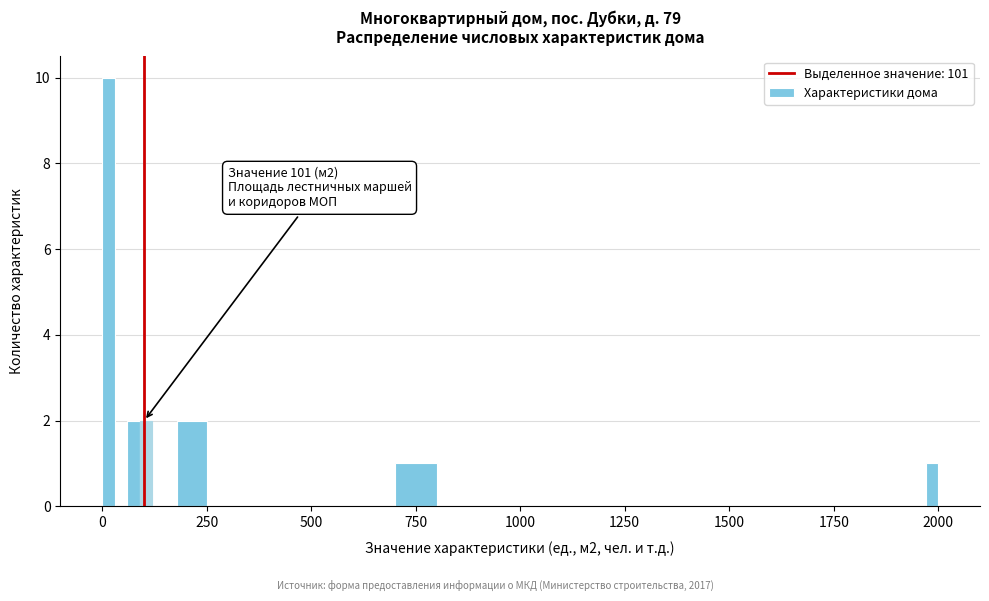

Around what value on the x-axis is the tallest bar? Give the approximate position of its centre, as read against the axis.

0